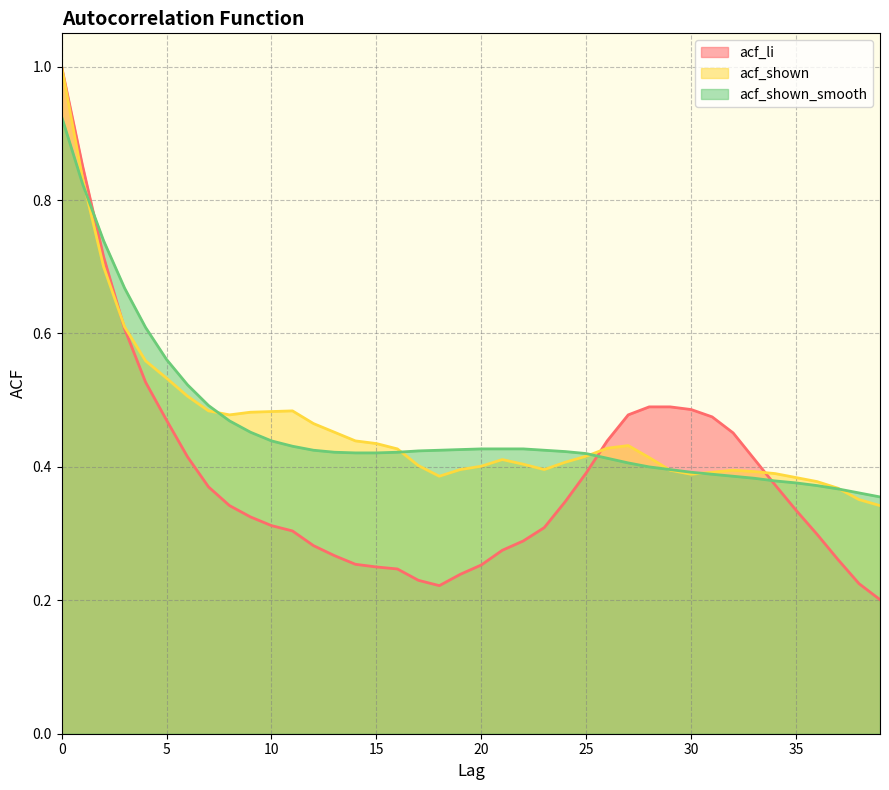

Reading left to right, list all the values displayed in this chart.

acf_li: 0=1.0	1=0.9	2=0.7	3=0.6	4=0.5	5=0.5	6=0.4	7=0.4	8=0.3	9=0.3	10=0.3	11=0.3	12=0.3	13=0.3	14=0.3	15=0.2	16=0.2	17=0.2	18=0.2	19=0.2	20=0.3	21=0.3	22=0.3	23=0.3	24=0.3	25=0.4	26=0.4	27=0.5	28=0.5	29=0.5	30=0.5	31=0.5	32=0.5	33=0.4	34=0.4	35=0.3	36=0.3	37=0.3	38=0.2	39=0.2
acf_shown: 0=1.0	1=0.8	2=0.7	3=0.6	4=0.6	5=0.5	6=0.5	7=0.5	8=0.5	9=0.5	10=0.5	11=0.5	12=0.5	13=0.5	14=0.4	15=0.4	16=0.4	17=0.4	18=0.4	19=0.4	20=0.4	21=0.4	22=0.4	23=0.4	24=0.4	25=0.4	26=0.4	27=0.4	28=0.4	29=0.4	30=0.4	31=0.4	32=0.4	33=0.4	34=0.4	35=0.4	36=0.4	37=0.4	38=0.4	39=0.3
acf_shown_smooth: 0=0.9	1=0.8	2=0.7	3=0.7	4=0.6	5=0.6	6=0.5	7=0.5	8=0.5	9=0.5	10=0.4	11=0.4	12=0.4	13=0.4	14=0.4	15=0.4	16=0.4	17=0.4	18=0.4	19=0.4	20=0.4	21=0.4	22=0.4	23=0.4	24=0.4	25=0.4	26=0.4	27=0.4	28=0.4	29=0.4	30=0.4	31=0.4	32=0.4	33=0.4	34=0.4	35=0.4	36=0.4	37=0.4	38=0.4	39=0.4